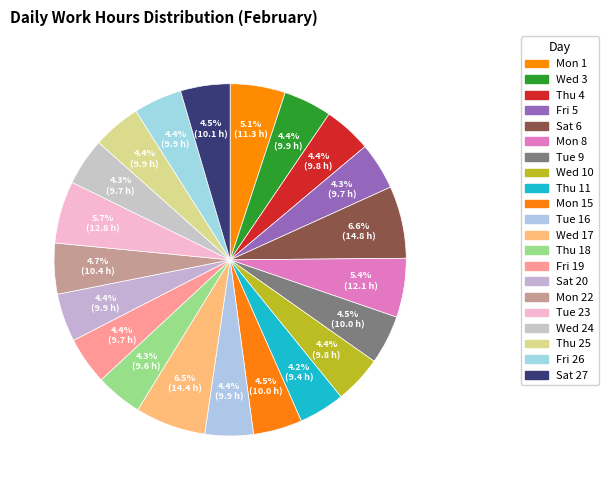

Count the number of slices in the pie.

21